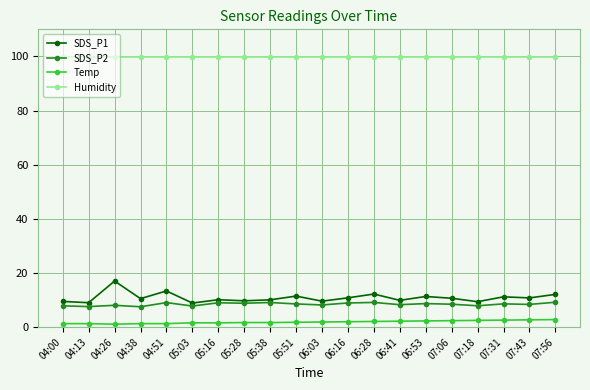

True or false: Humidity and SDS_P2 intersect in this chart.

False